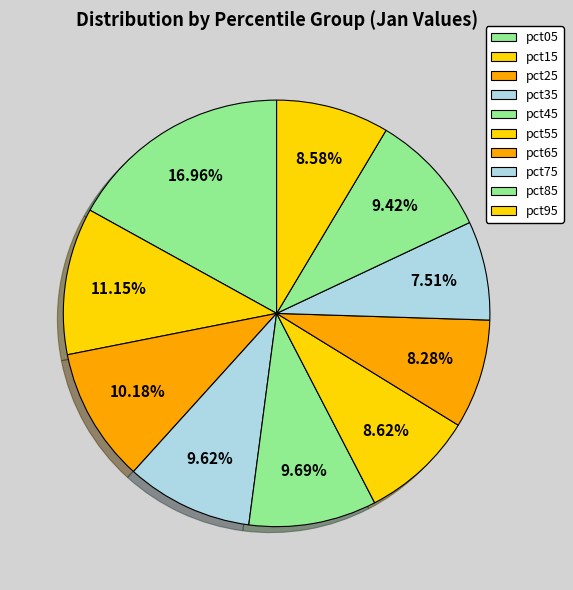

Combined, do pct65 and pct35 account for over 50%?

No